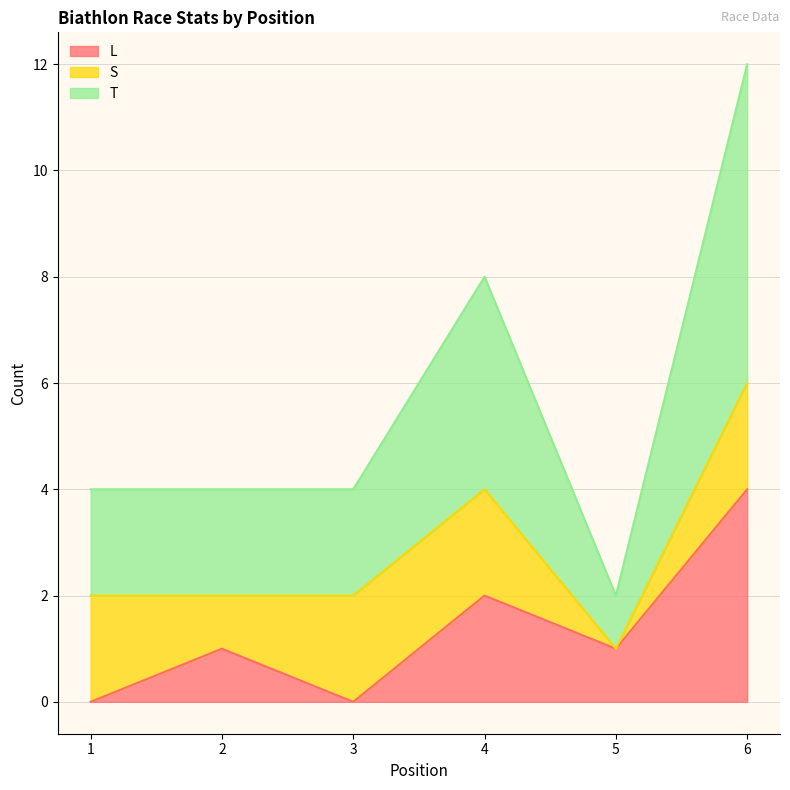

What is the highest value of the L series?

4